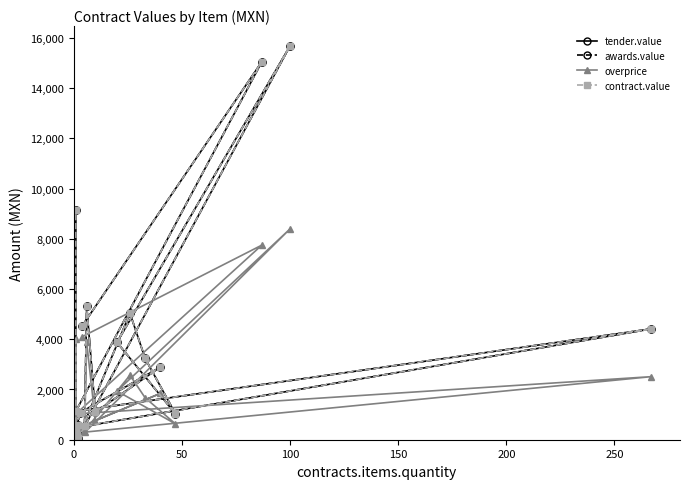

True or false: awards.value and contract.value intersect in this chart.

False